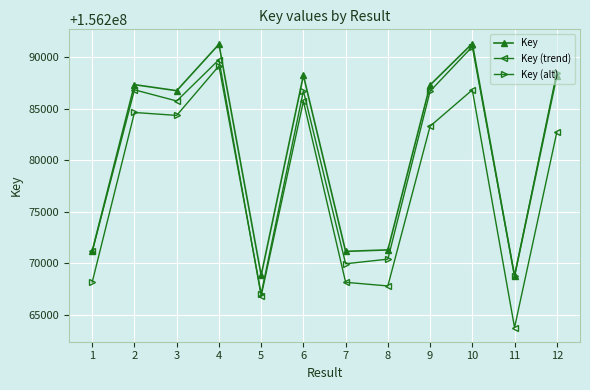

Which series changed the most between 9 and 10?

Key (alt)